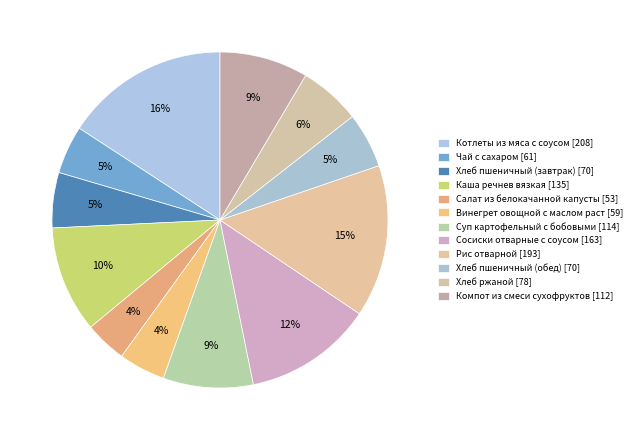

Is there any slice that represents more than half of the pie?

No